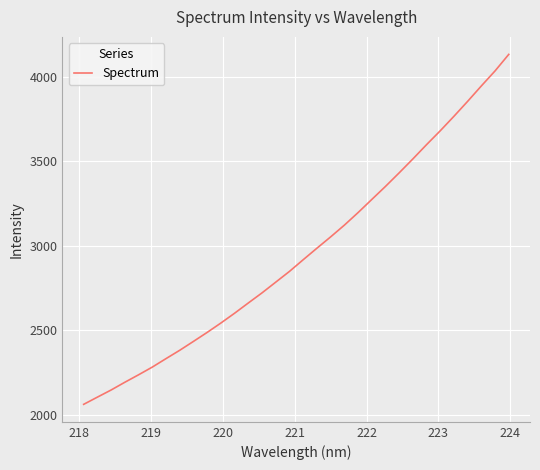

What is the smallest value displayed?

2060.2